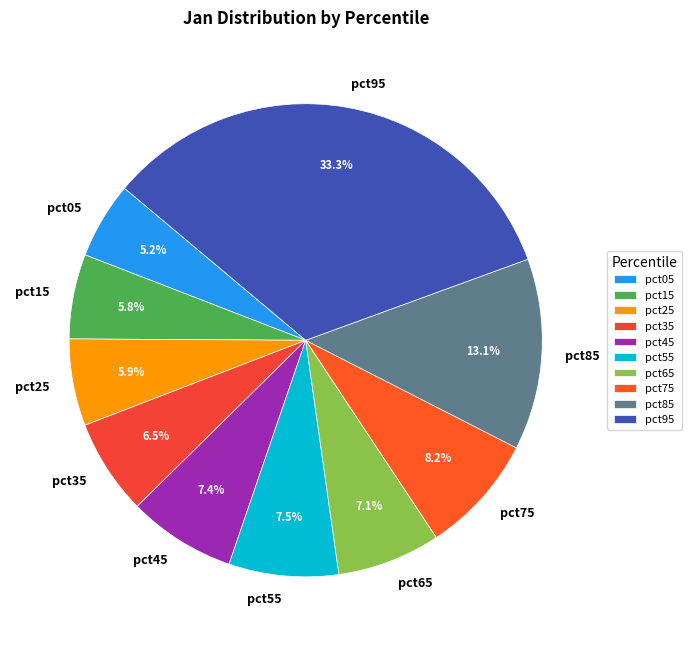

Between pct45 and pct35, which is larger?

pct45